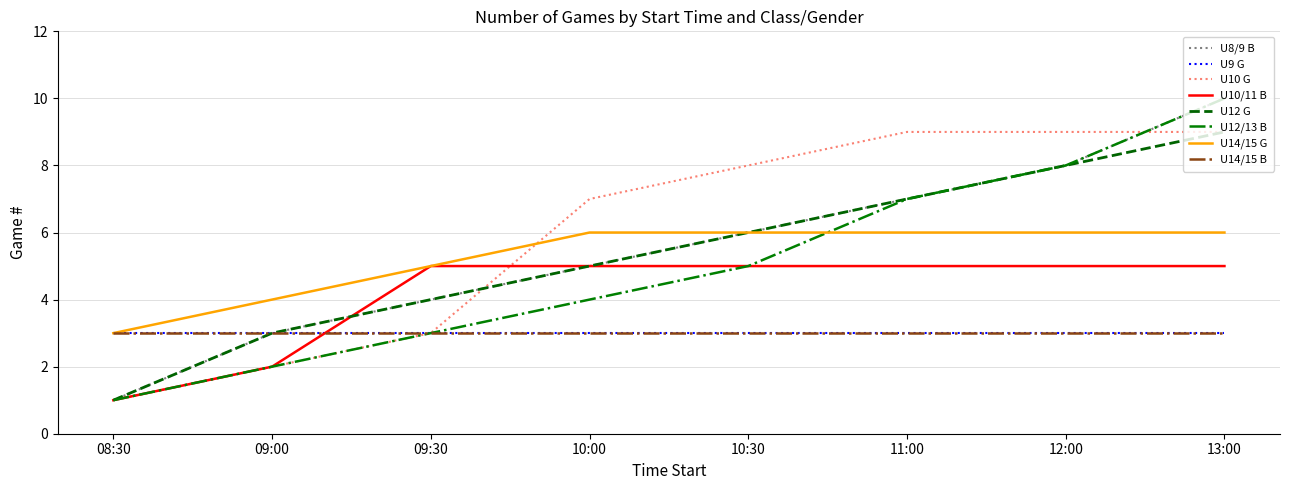

Does the chart display data point markers on the line(s)?

No